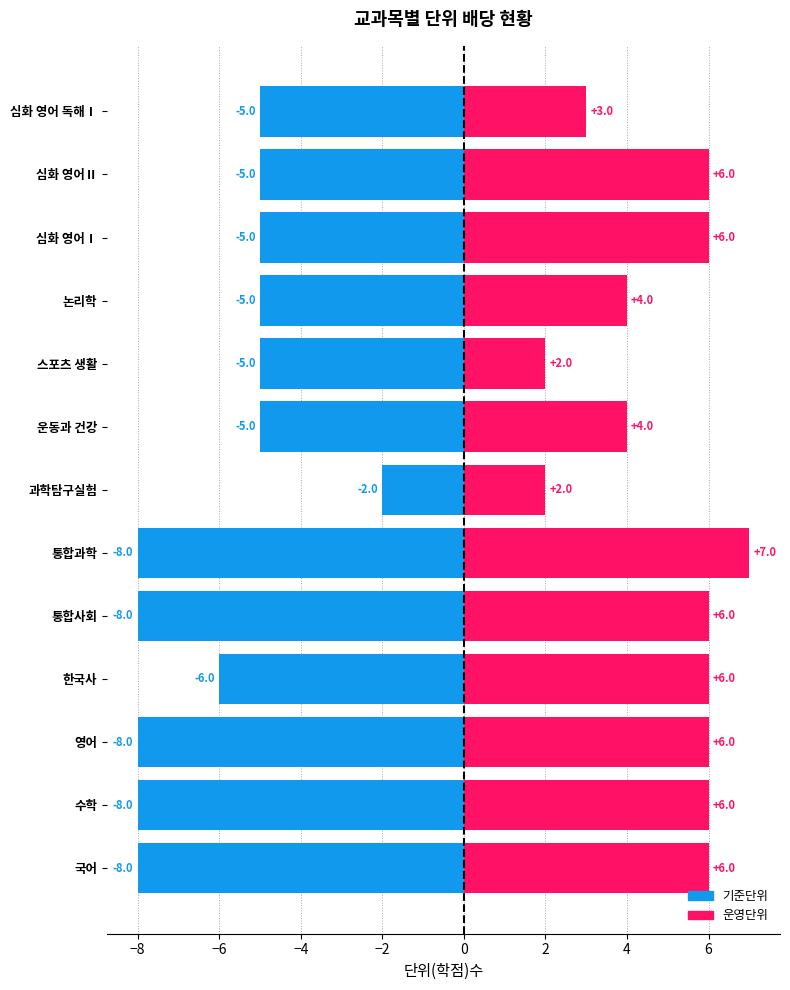

What is the maximum value shown in the chart?

7